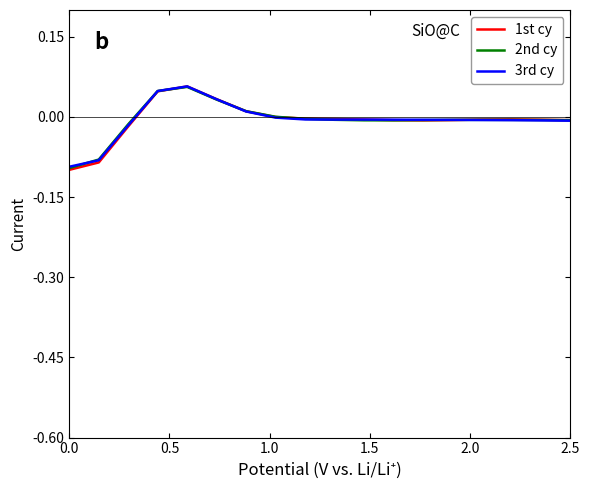

Rank the series by their average value, from highest to lowest.

2nd cy, 3rd cy, 1st cy